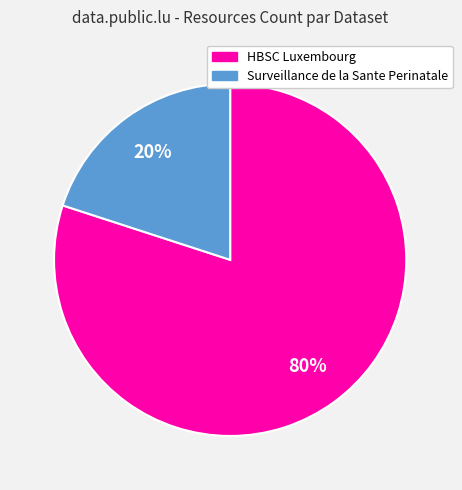

To the nearest percent, what is the difference between the Surveillance de la Sante Perinatale and HBSC Luxembourg slice percentages?

60%